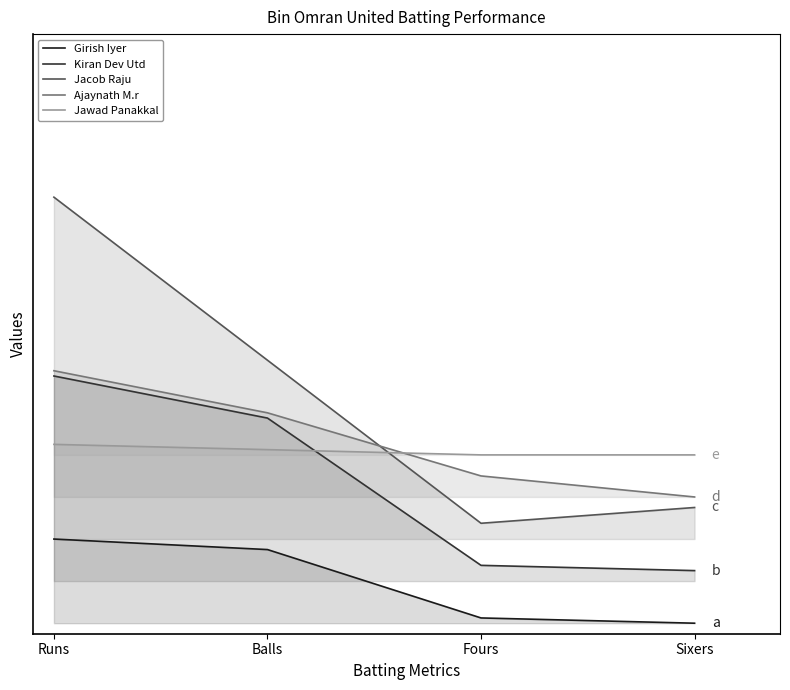

What is the label of the 2nd point from the right?

Fours